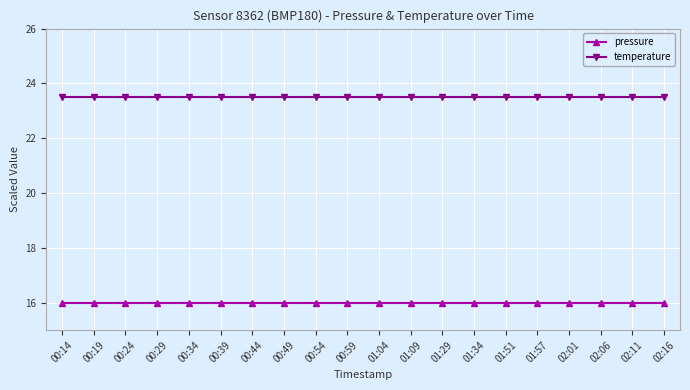

The temperature series shows 10.1 at 00:49. True or false?

False